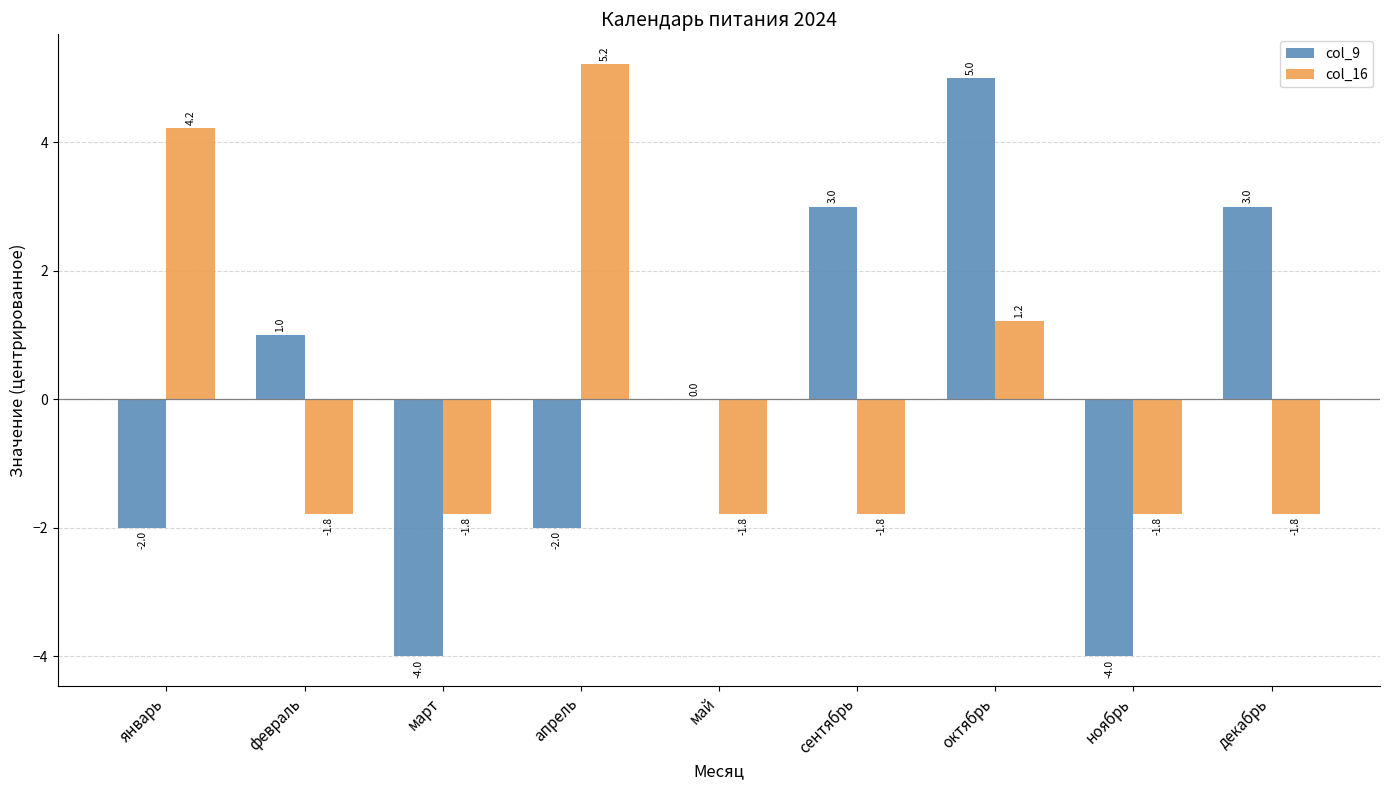

How many positive values does the col_16 series have?

3